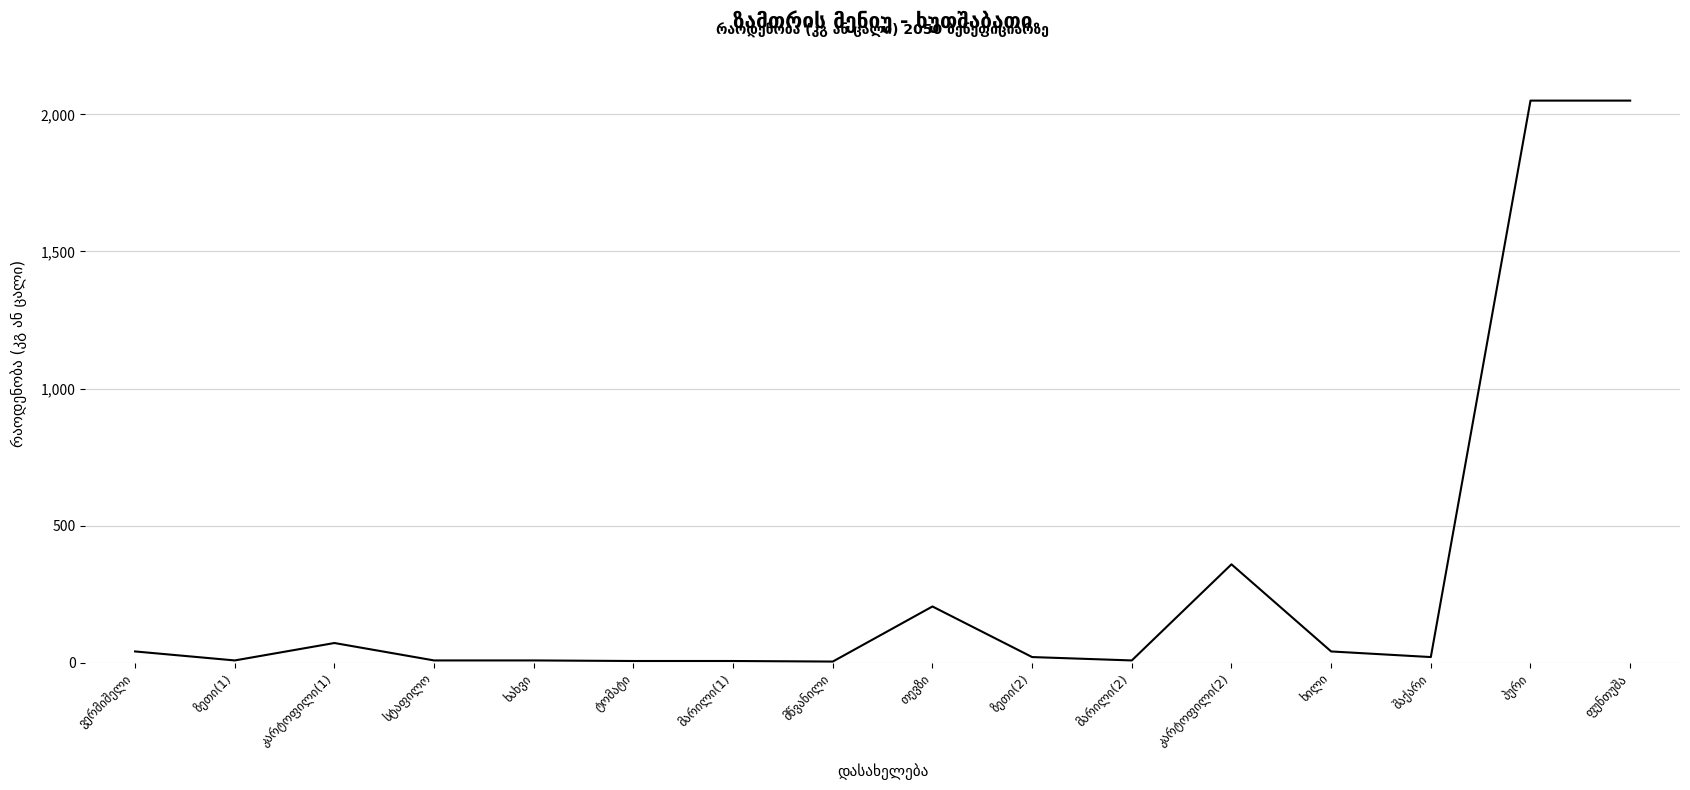

What is the difference between the maximum and minimum values?

2045.9